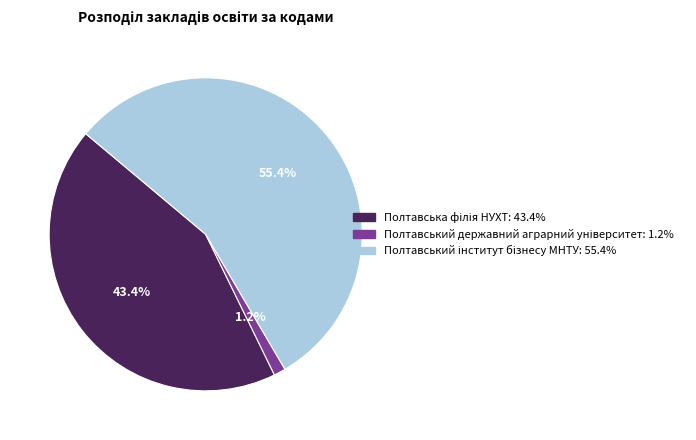

Is there any slice that represents more than half of the pie?

Yes